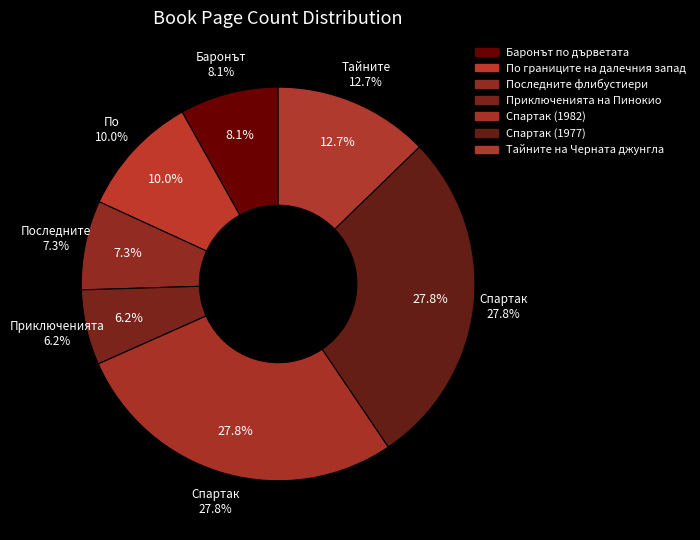

How many slices are in this pie chart?

7